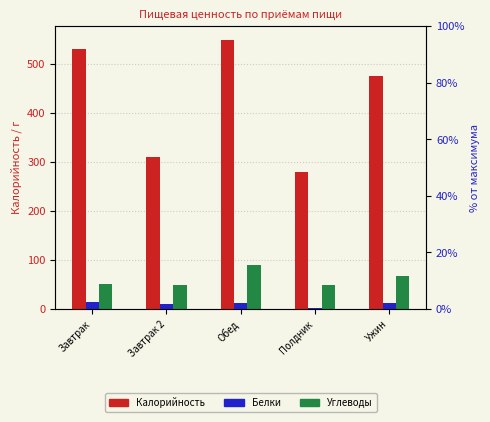

What is the label of the 1st bar from the left?

Завтрак